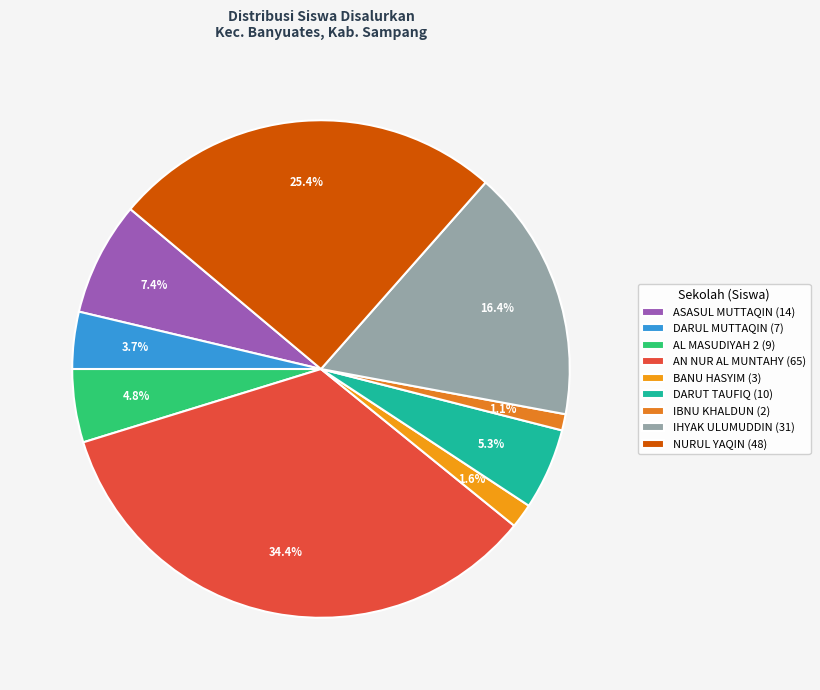

Which slice is the smallest?

IBNU KHALDUN (2)